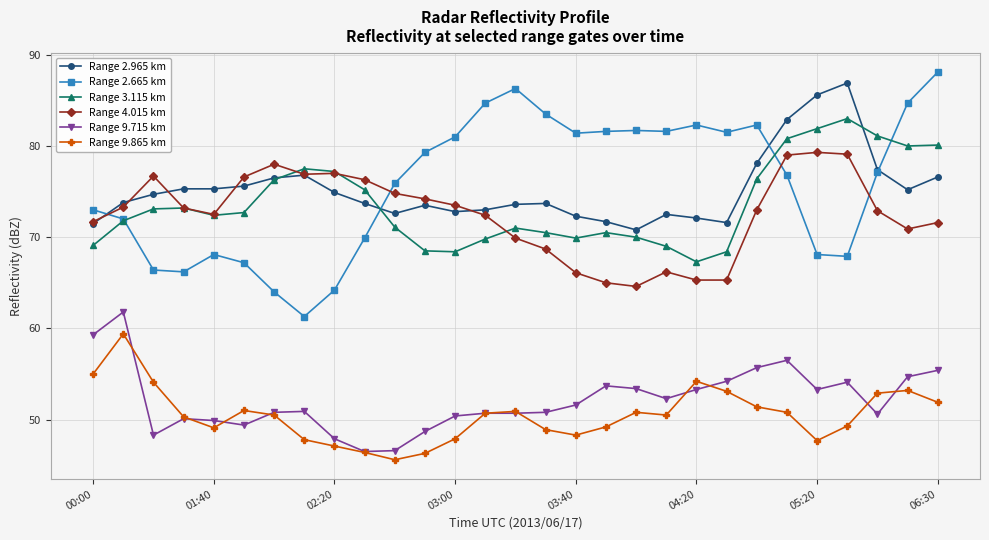

Does the chart display data point markers on the line(s)?

Yes